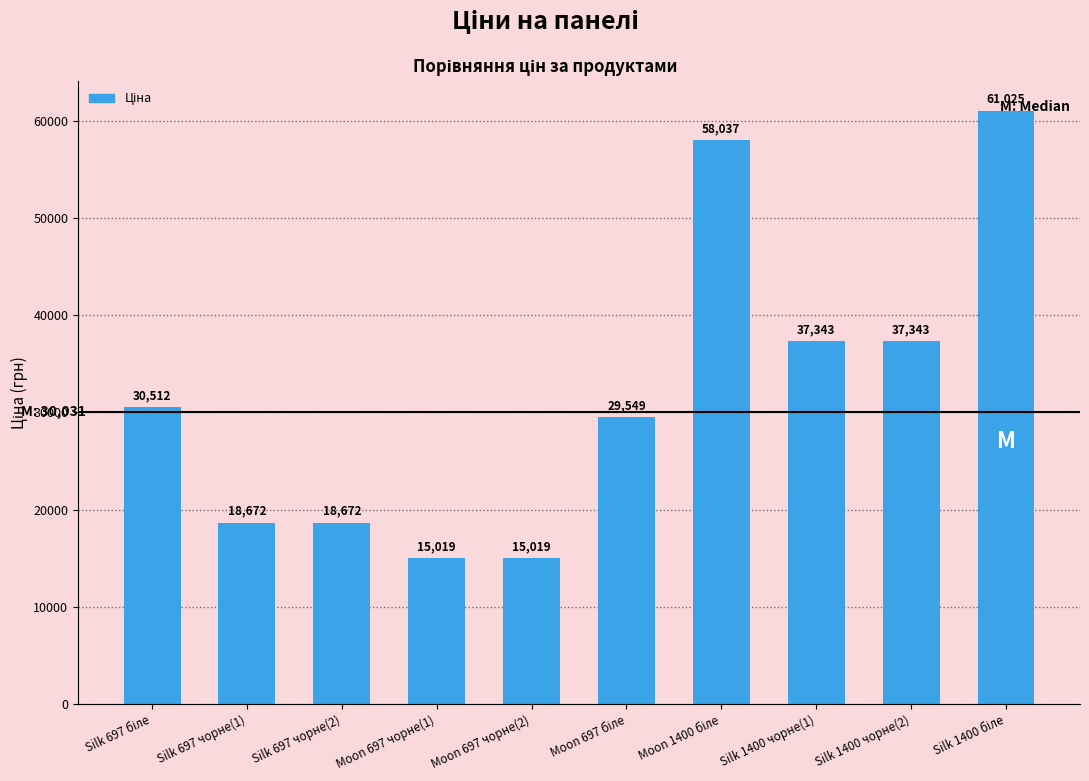

What value does the data have at Moon 697 чорне(1)?

15019.2